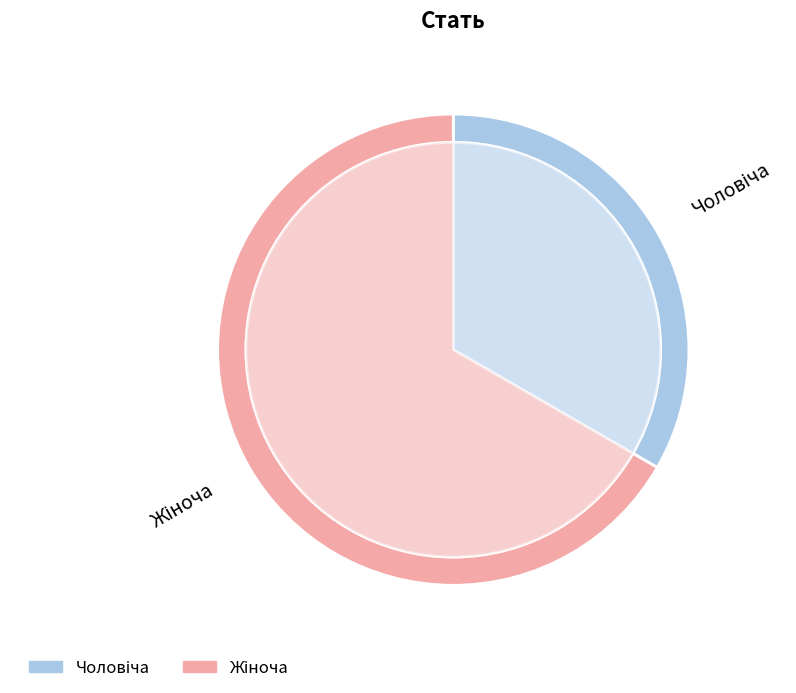

How many segments does this pie chart have?

2